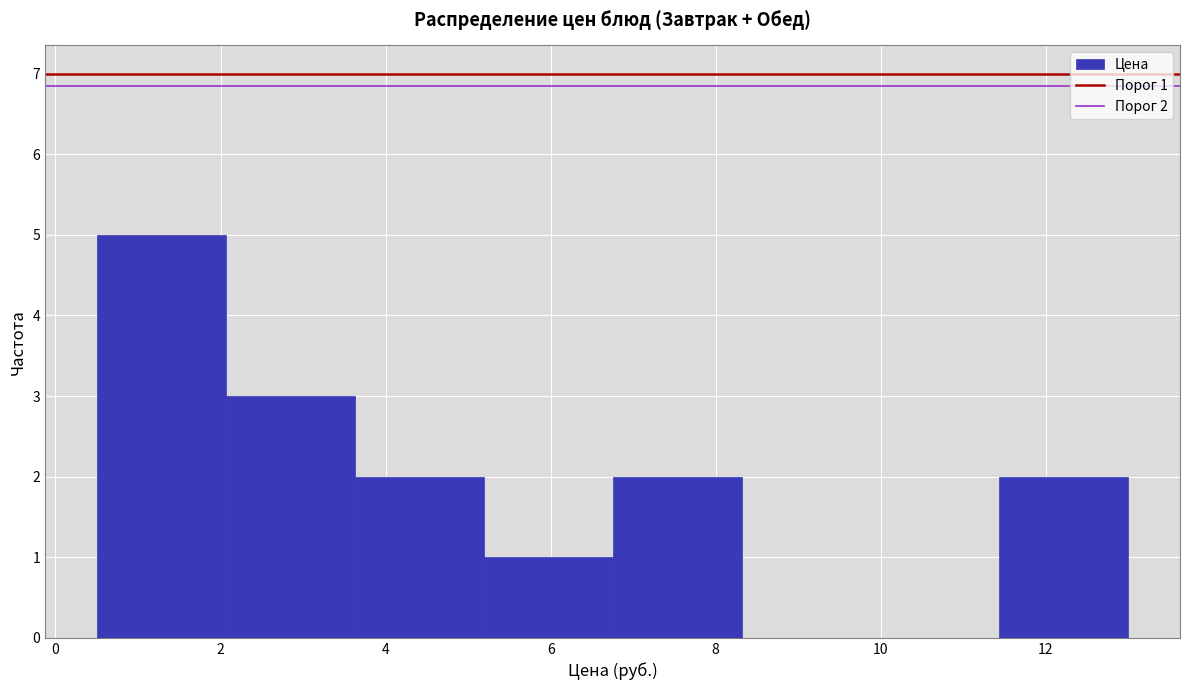

Which range on the x-axis has the tallest bar?

0.6 to 2.0